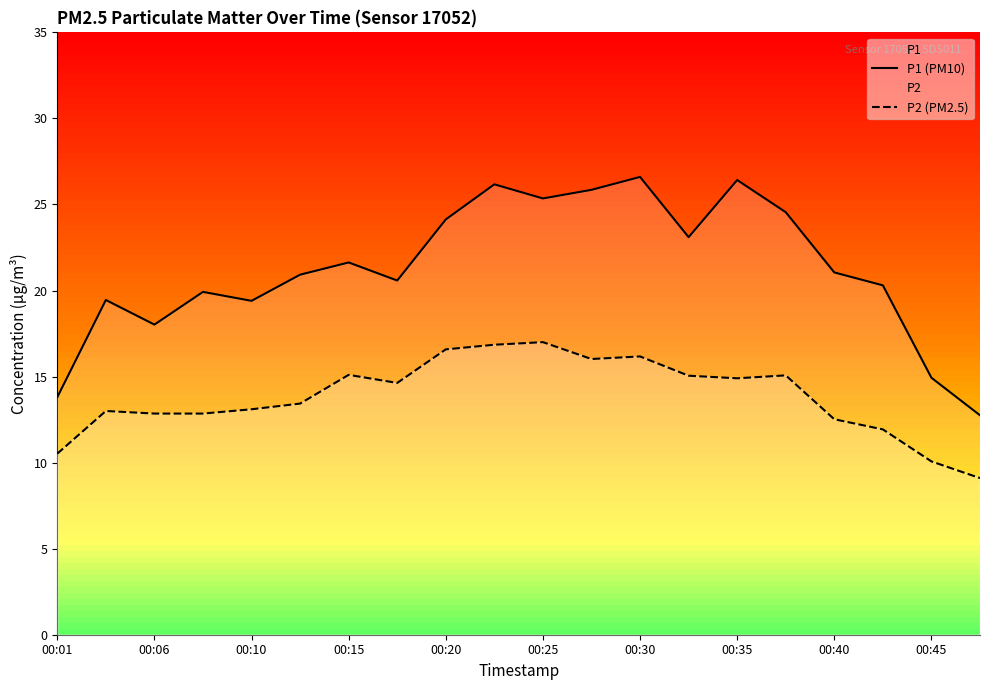

At 00:06, list the series in order from smallest to largest.

P2 (PM2.5), P1 (PM10)